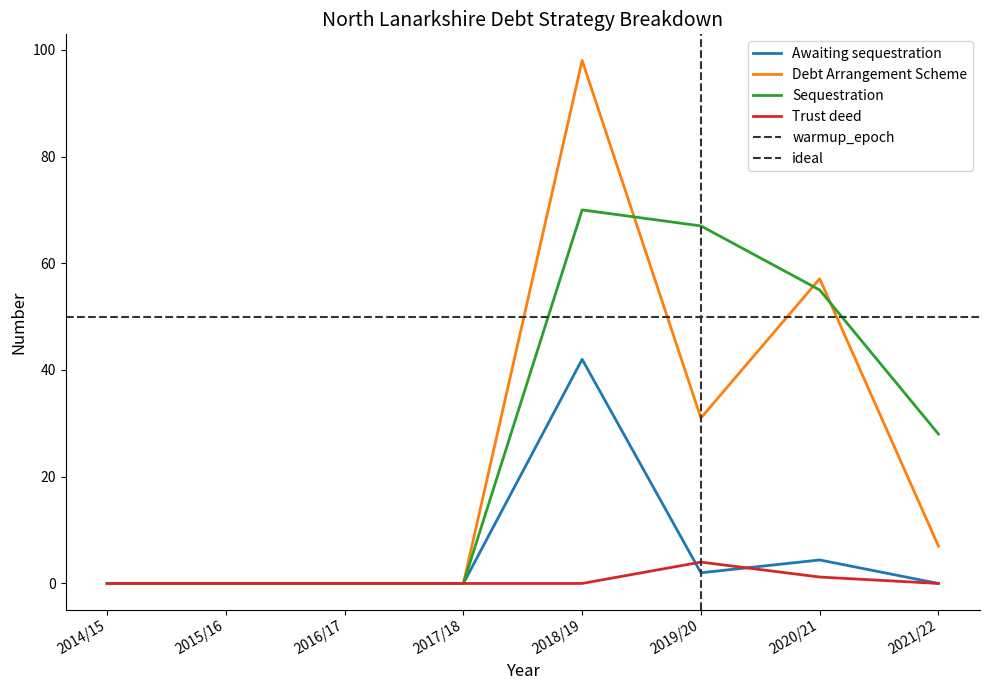

Is it true that Trust deed equals 0.0 at 2015/16?

True